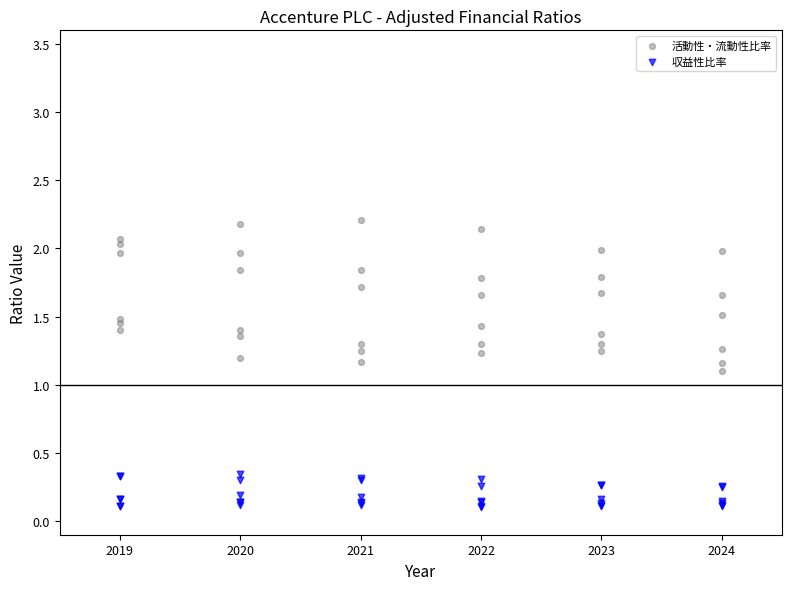

Which series reaches the maximum Y coordinate?

活動性・流動性比率